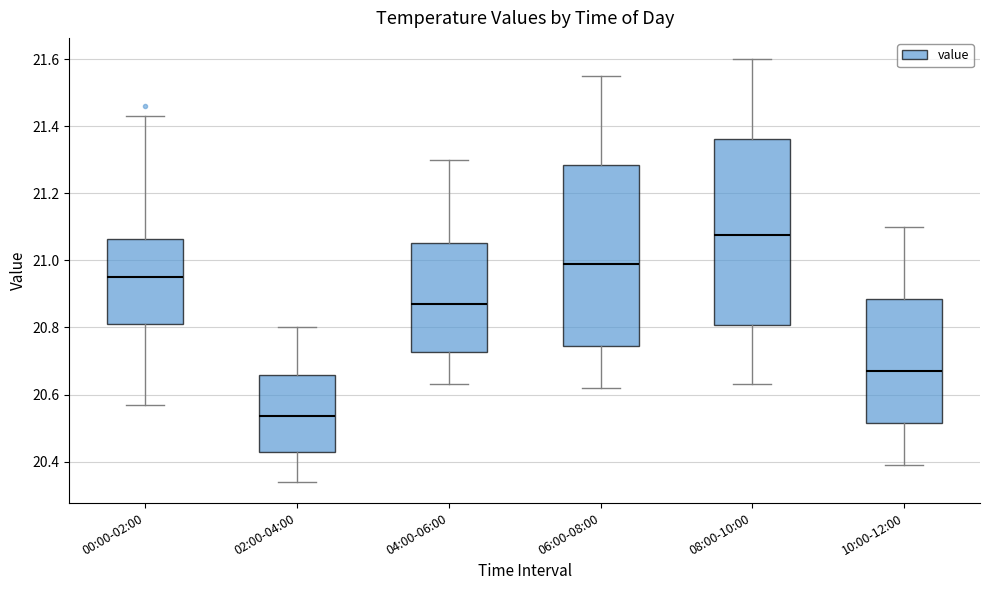

Which box has the highest median line?

08:00-10:00